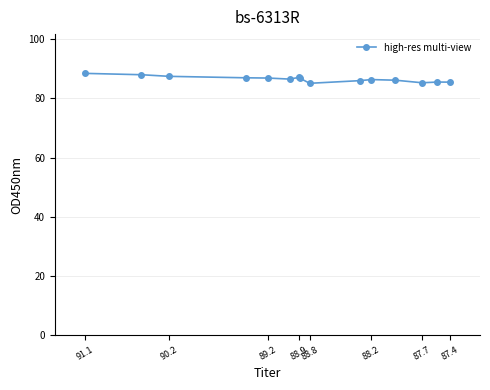

How many points are higher than both their immediate neighbors (excluding endpoints)?

3